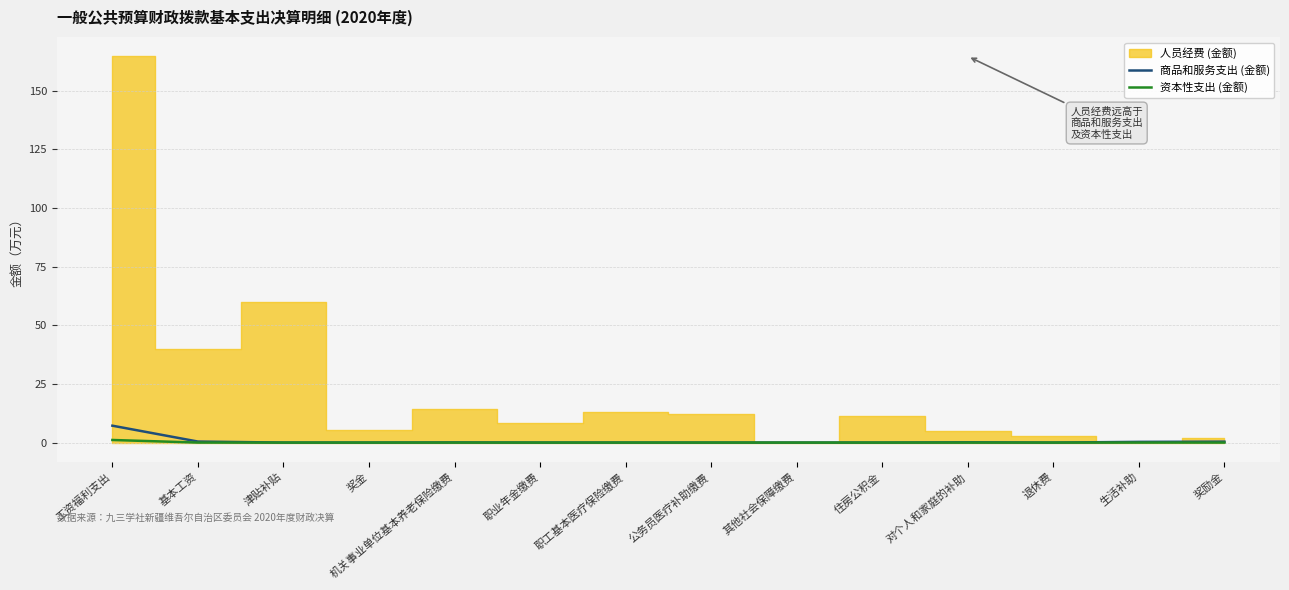

True or false: 资本性支出 (金额) and 商品和服务支出 (金额) cross at least once.

False